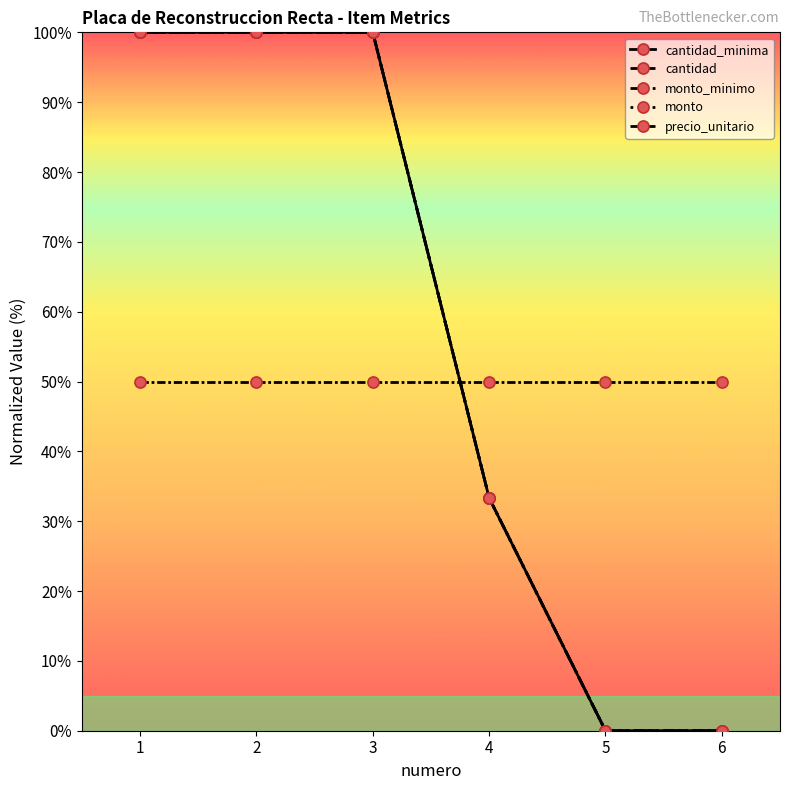

Does the chart have visible grid lines?

No